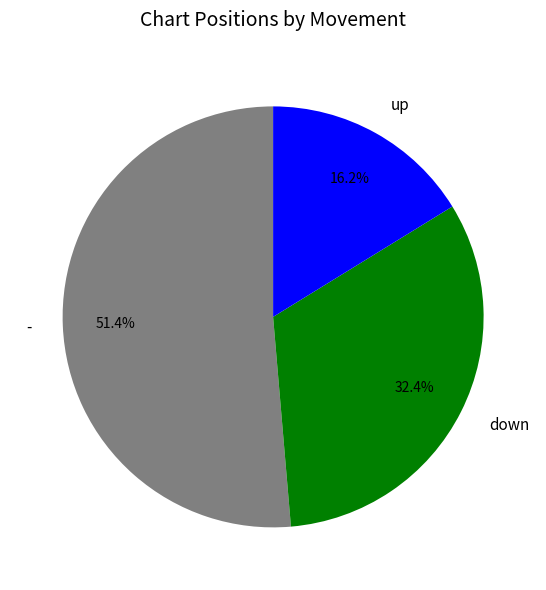

Do down and up together represent more than half of the pie?

No